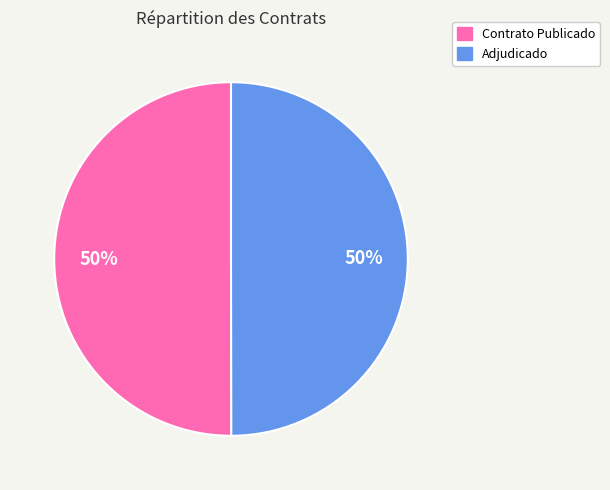

Is it true that Adjudicado is 50% of the pie?

True